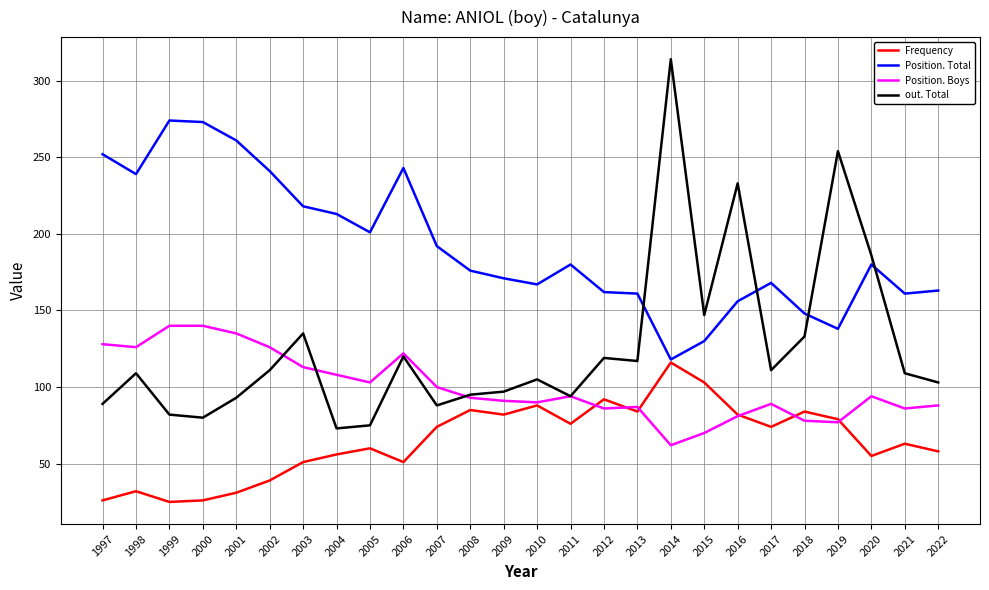

Which series has the largest total across all categories?

Position. Total